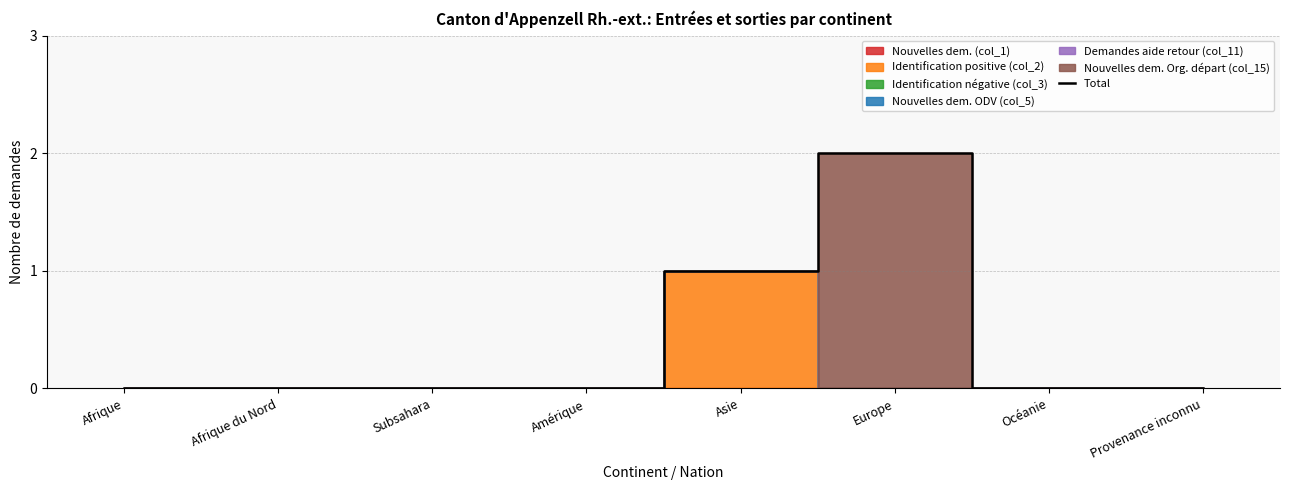

True or false: the data shows 3 at Europe.

False